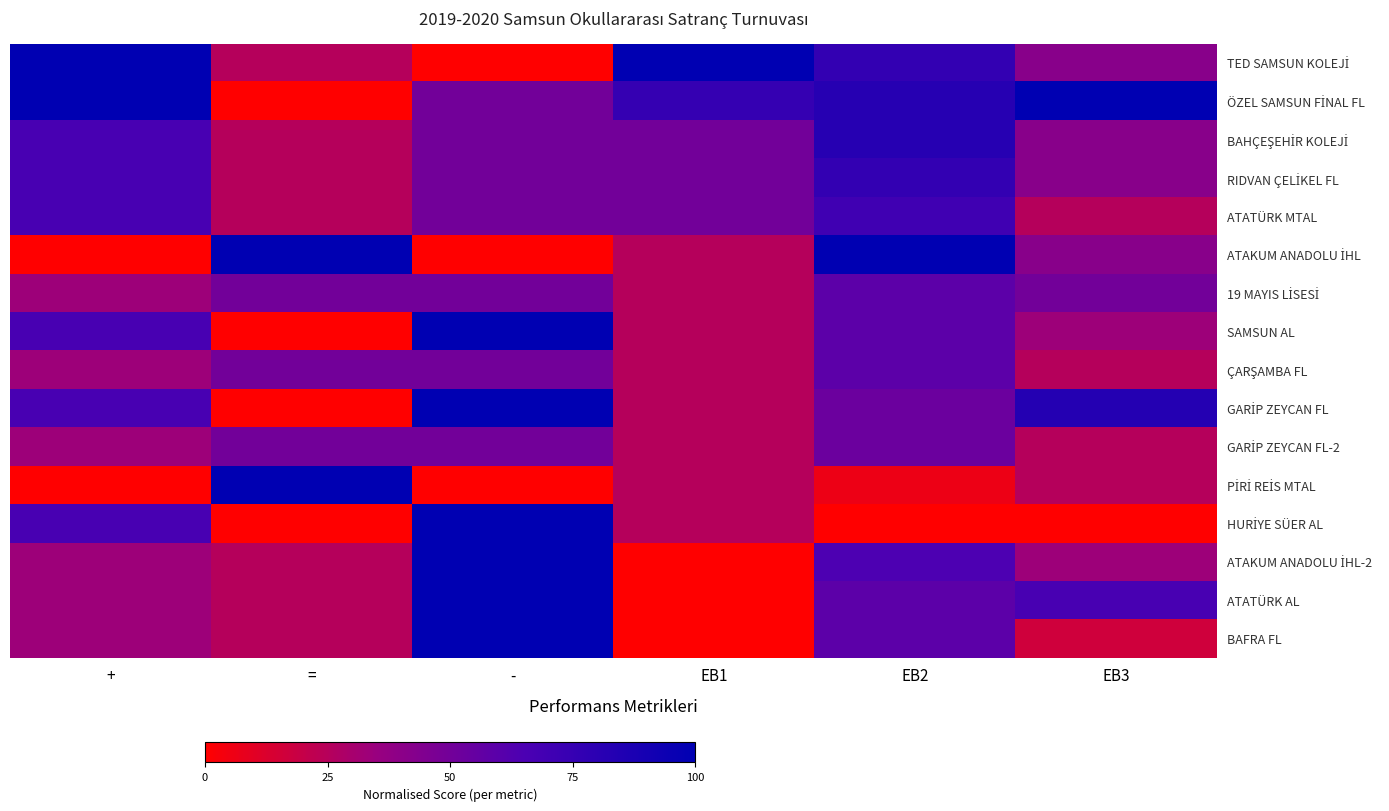

Which has a higher value, EB2 or +?

+